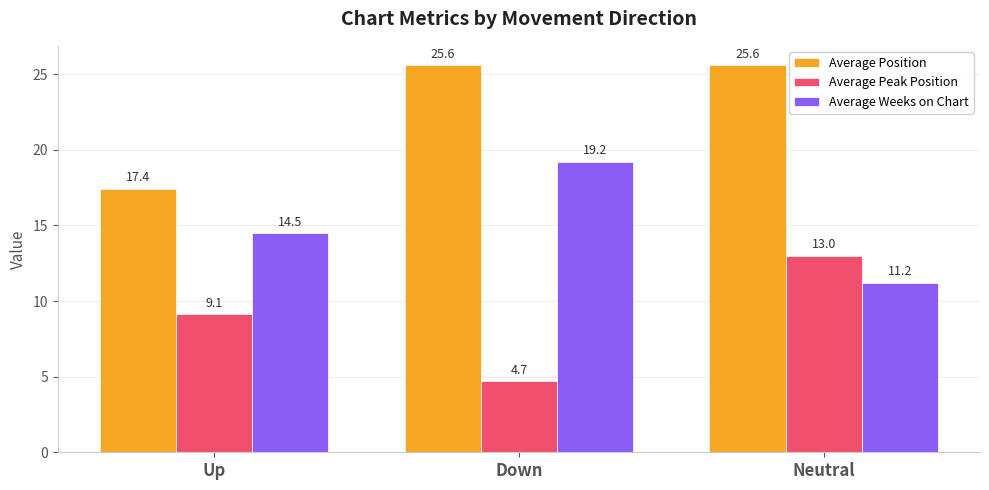

Is the value of Average Weeks on Chart at Up greater than the value of Average Position at Up?

No